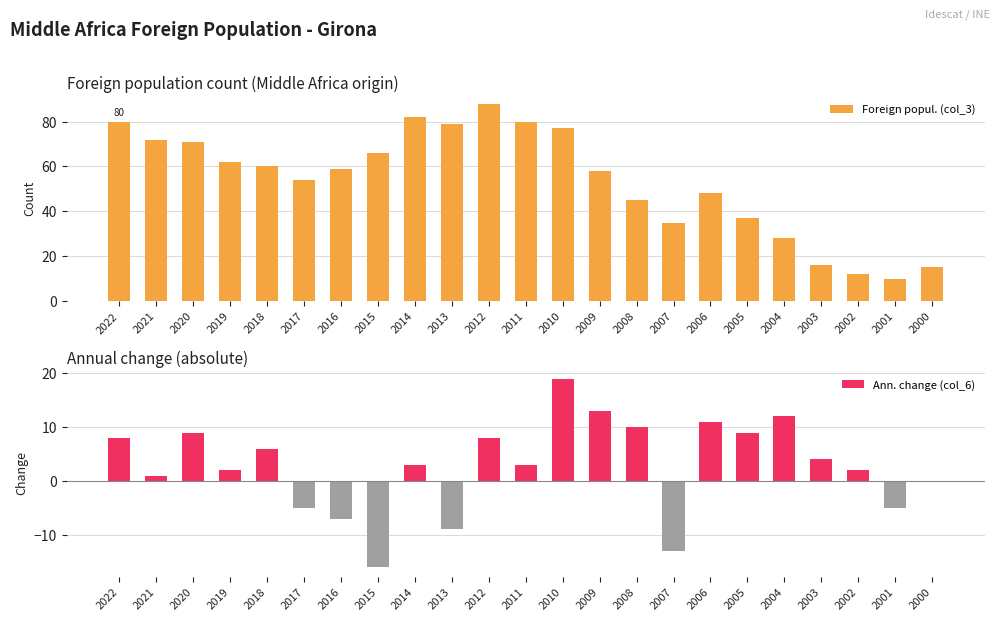

How many bars are there in total?

46